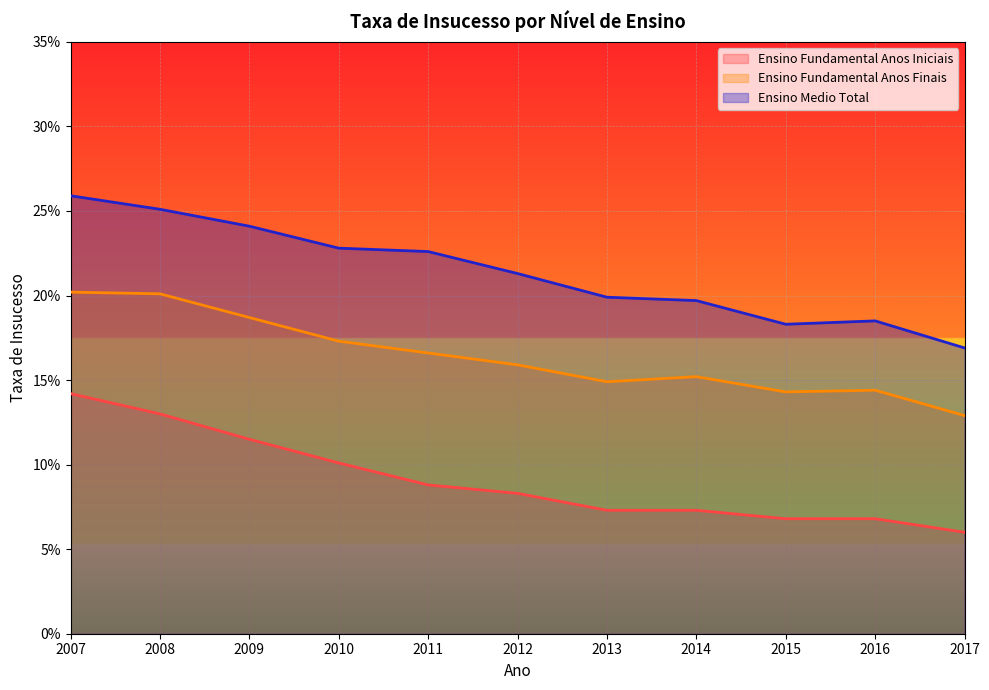

What is the maximum value shown in the chart?

0.3